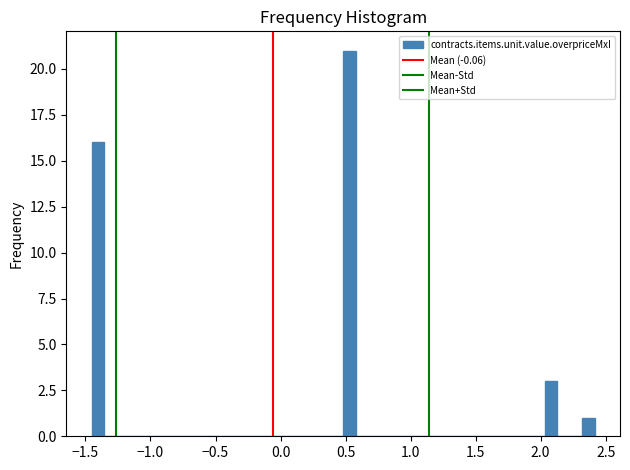

Around what value on the x-axis is the tallest bar? Give the approximate position of its centre, as read against the axis.

0.55